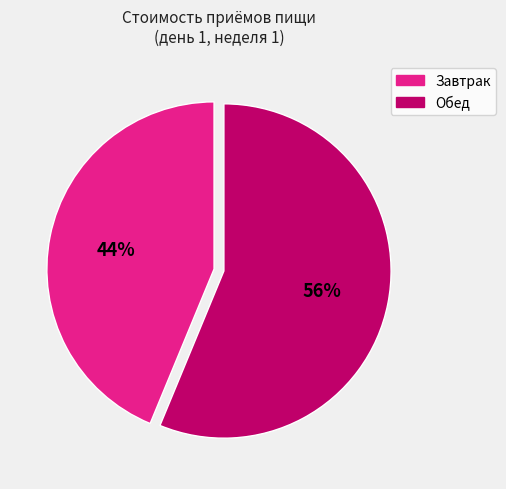

Which category accounts for the majority?

Обед